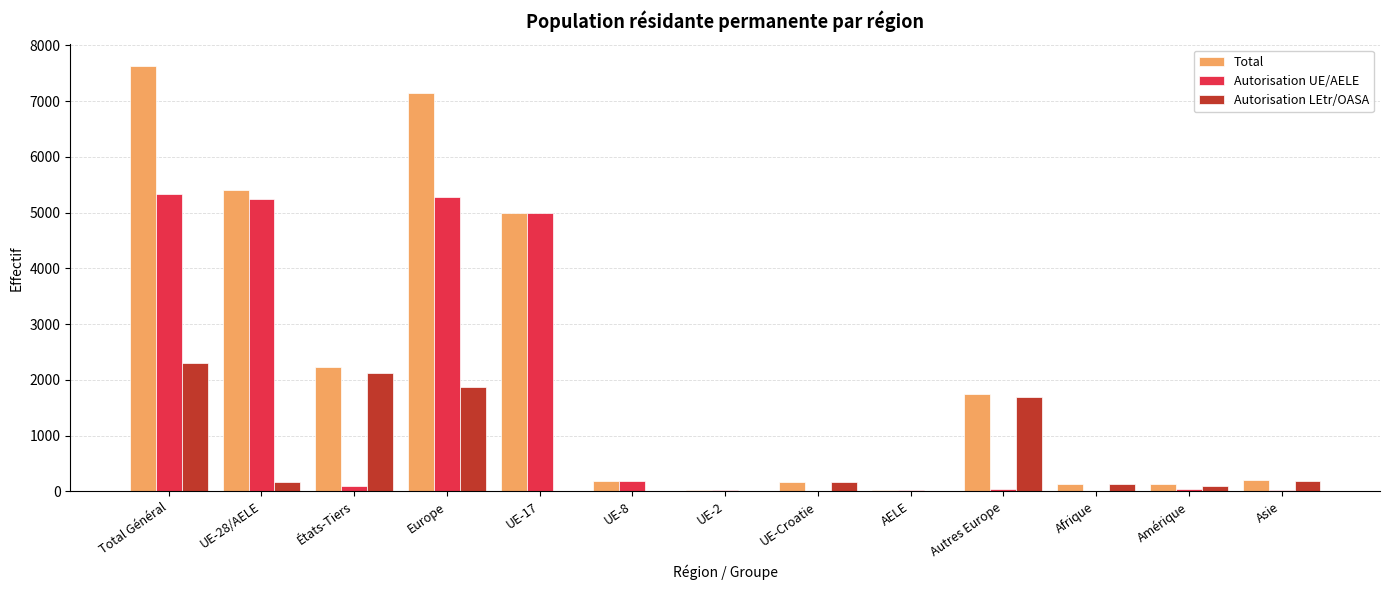

What is the sum of all Autorisation LEtr/OASA values?

8772